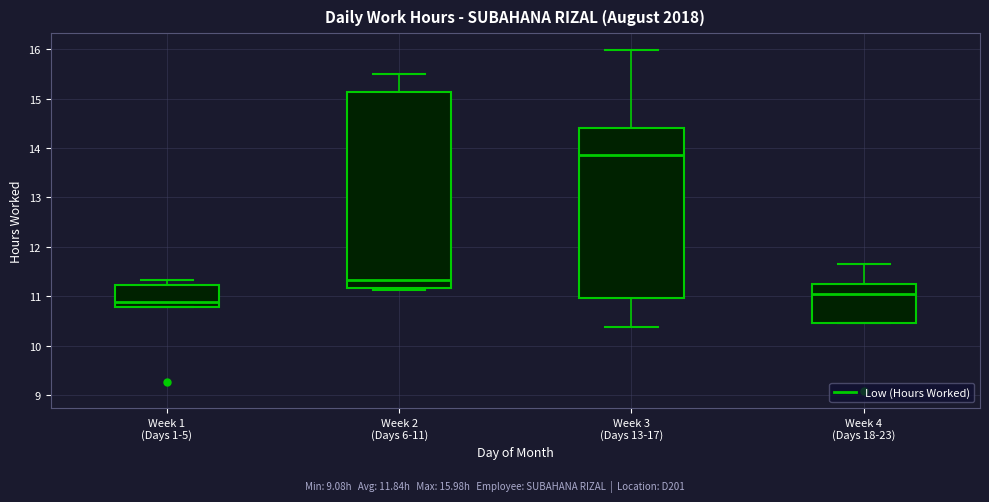

Which box has the highest median line?

Week 3 (Days 13-17)